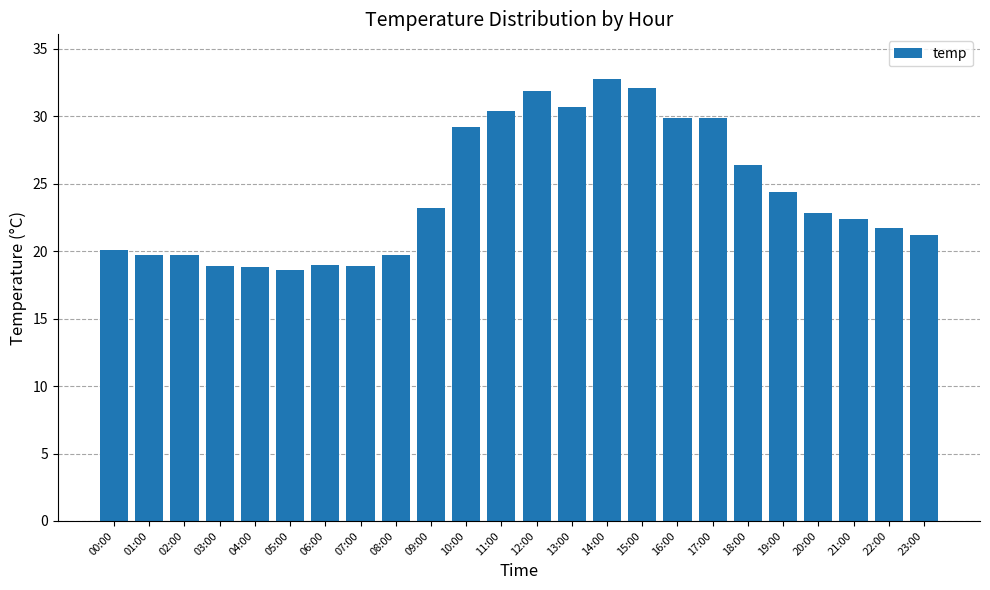

The value at 20:00 is 22.8. True or false?

True